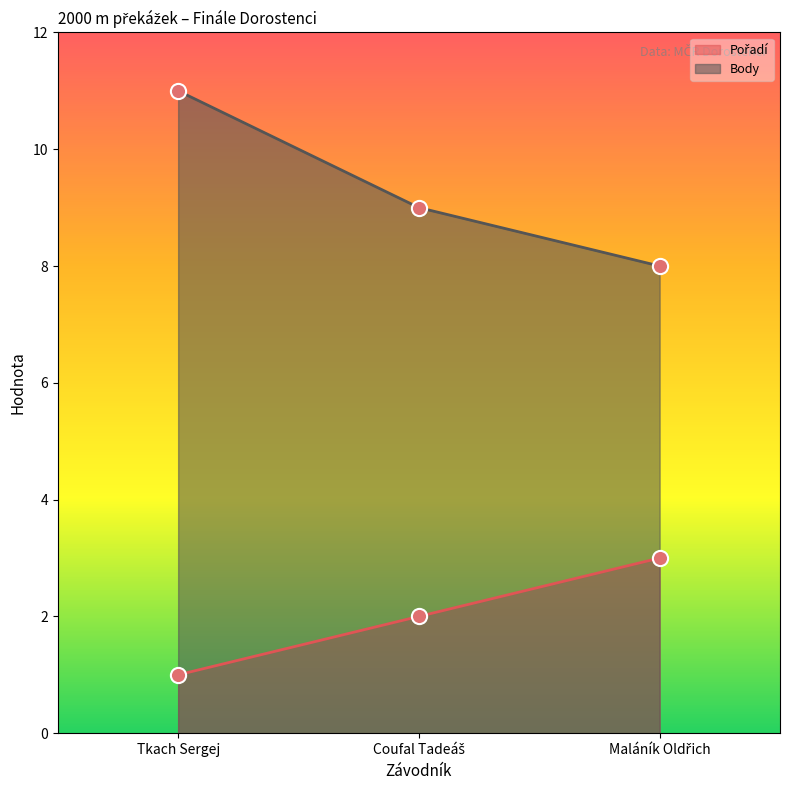

Which series reaches the maximum Y coordinate?

Body